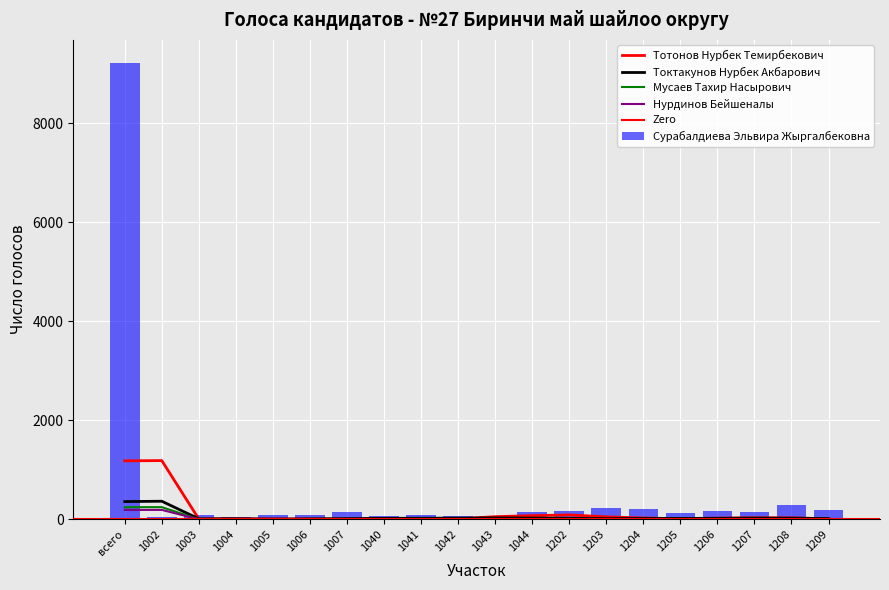

What is the average value of the Сурабалдиева Эльвира Жыргалбековна series?

584